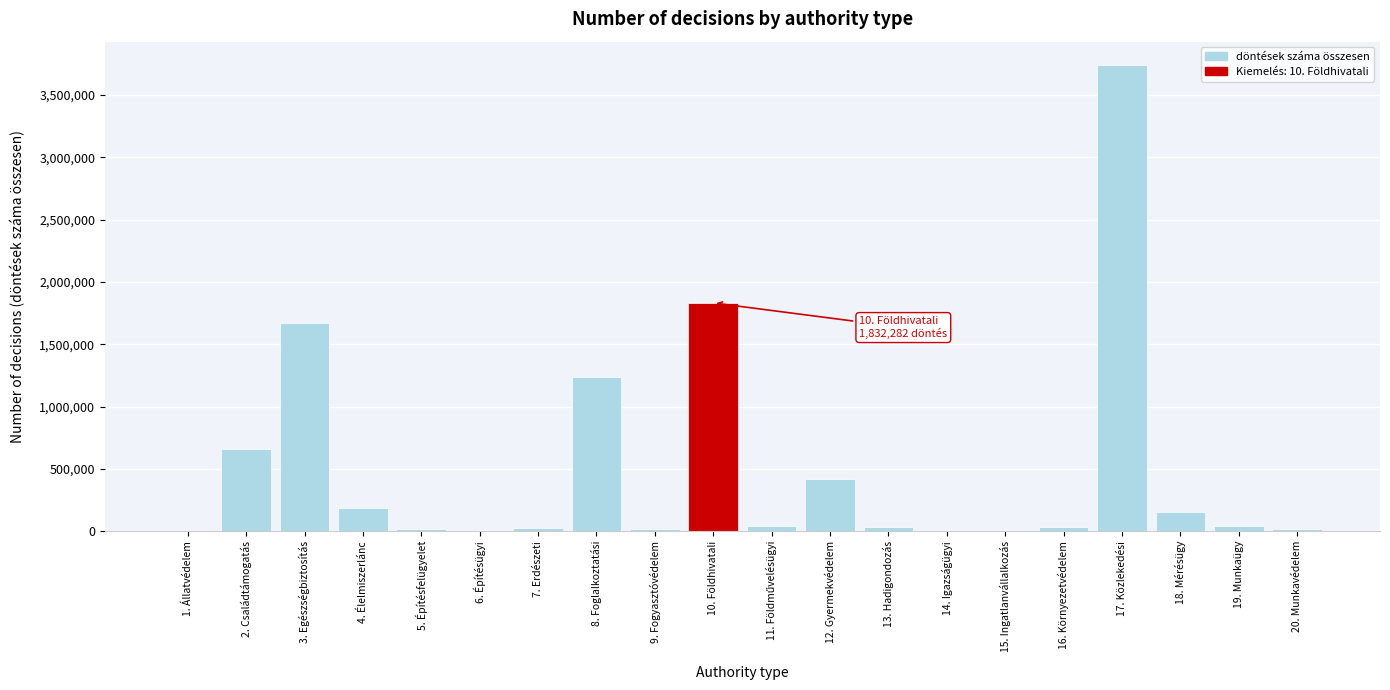

At which category does the chart reach its peak across all series?

17. Közlekedési